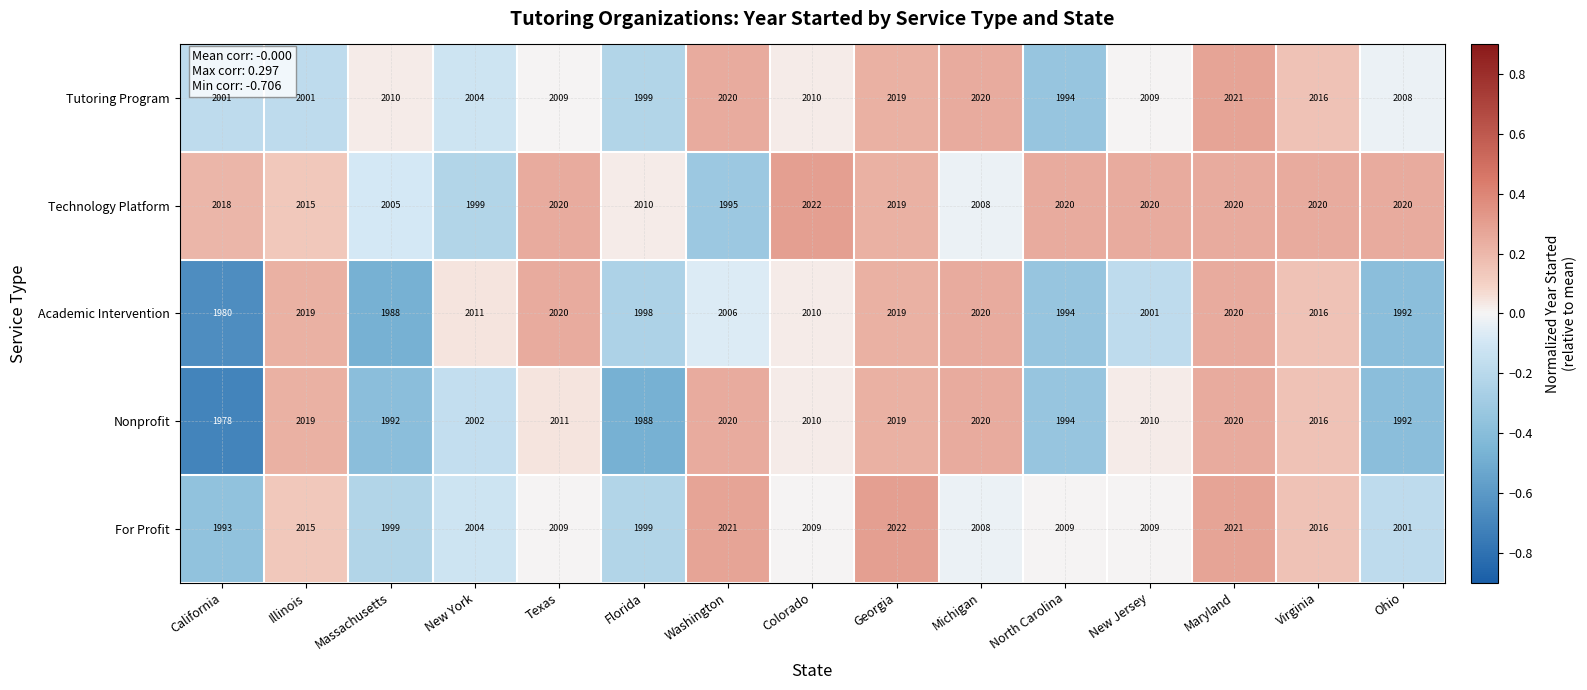

What is the sum of all Technology Platform values?

30211